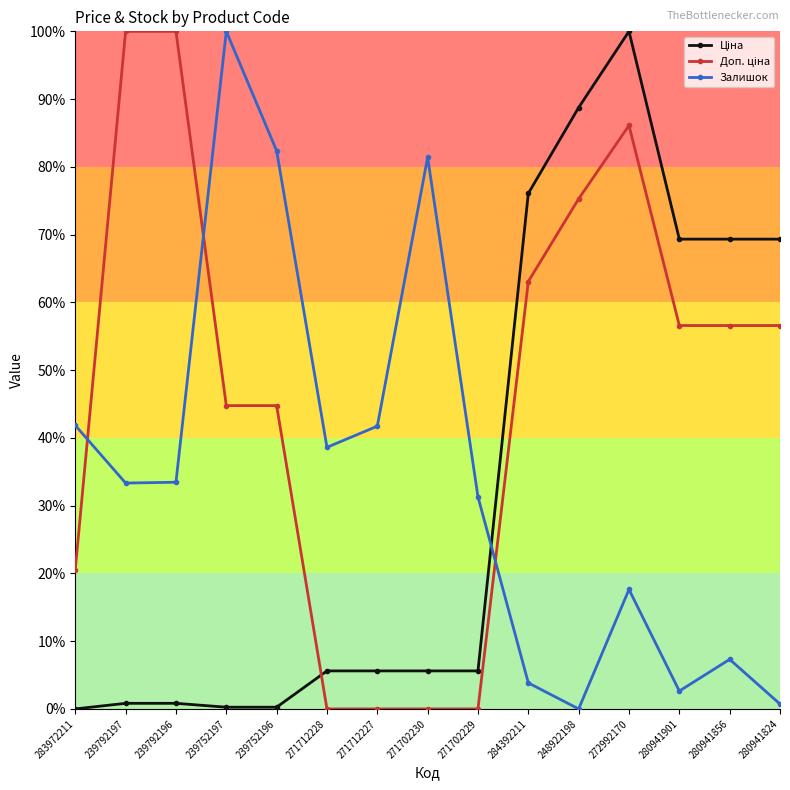

True or false: Доп. ціна and Залишок intersect in this chart.

True